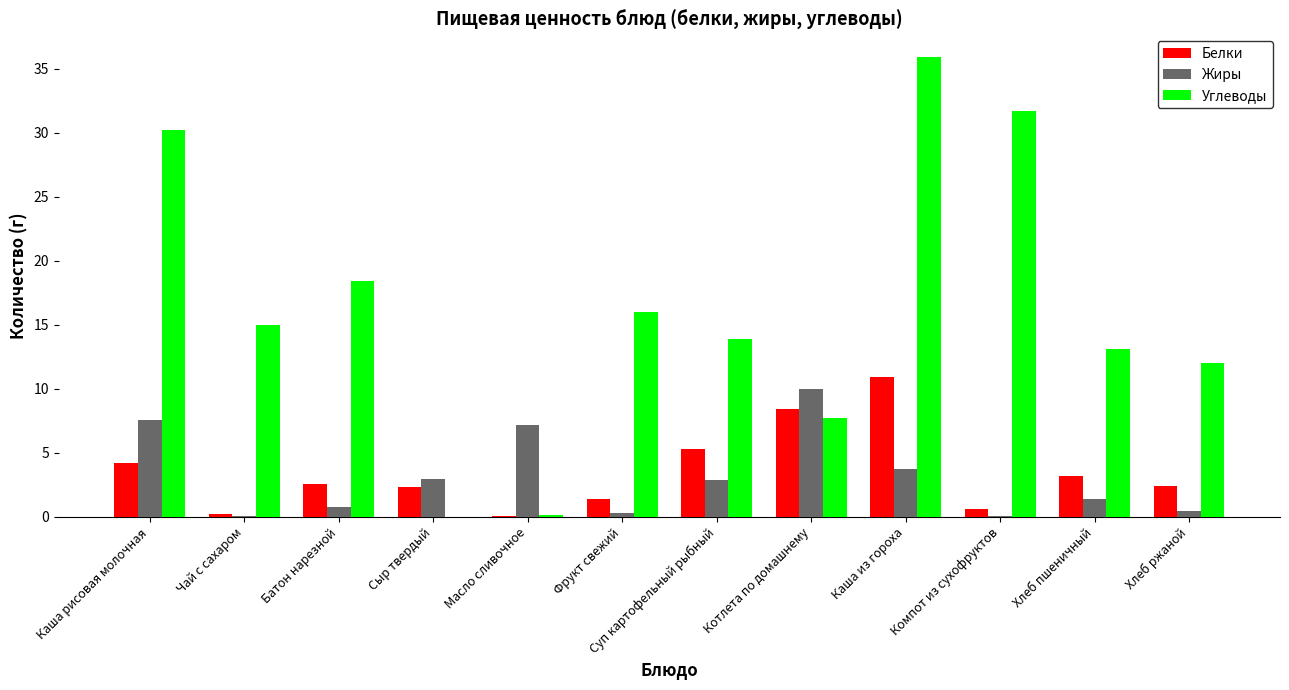

At which label is Жиры closest to 5?

Каша из гороха